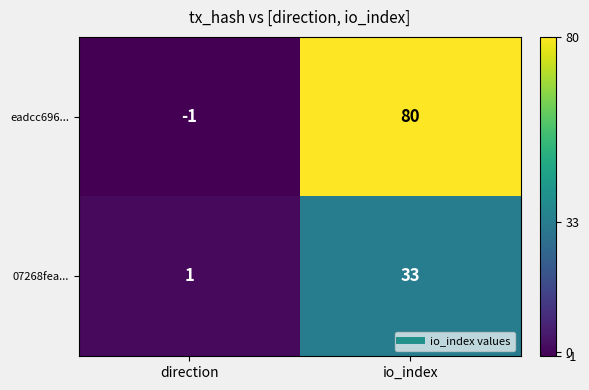

Which series has the largest range (max minus min)?

eadcc696...